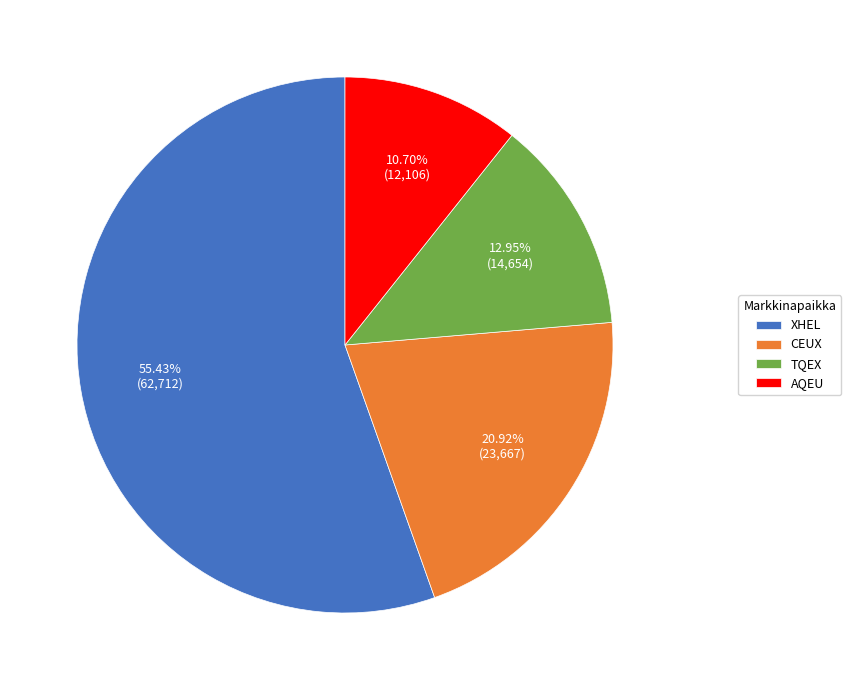

Count the number of slices in the pie.

4